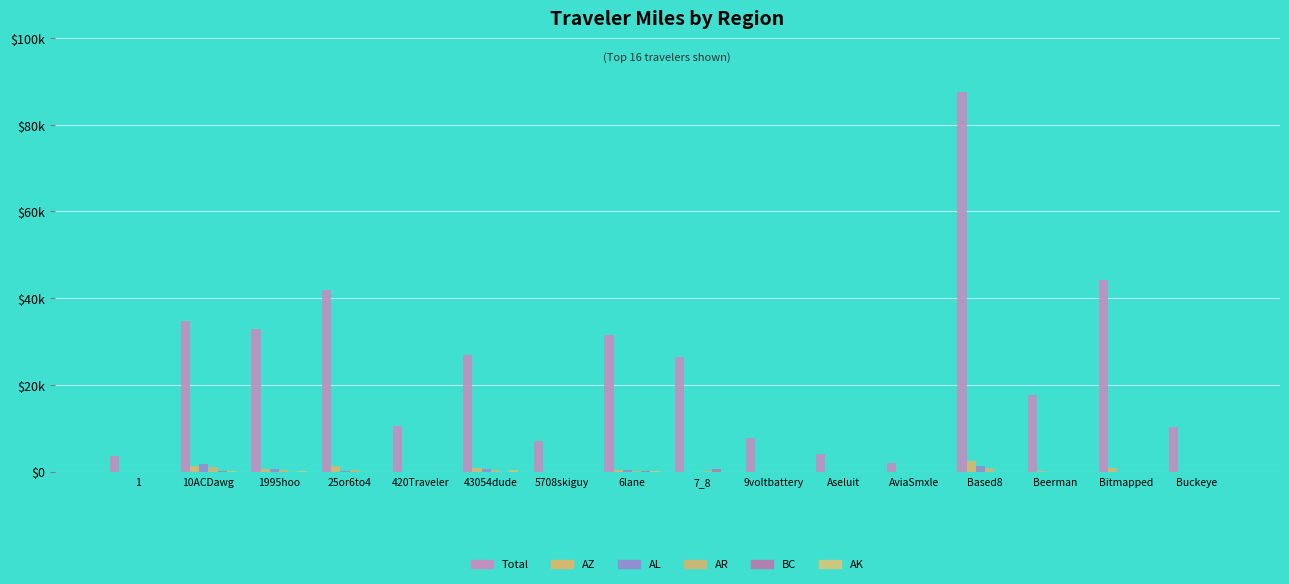

Are the bars grouped side by side (vs. stacked)?

Yes